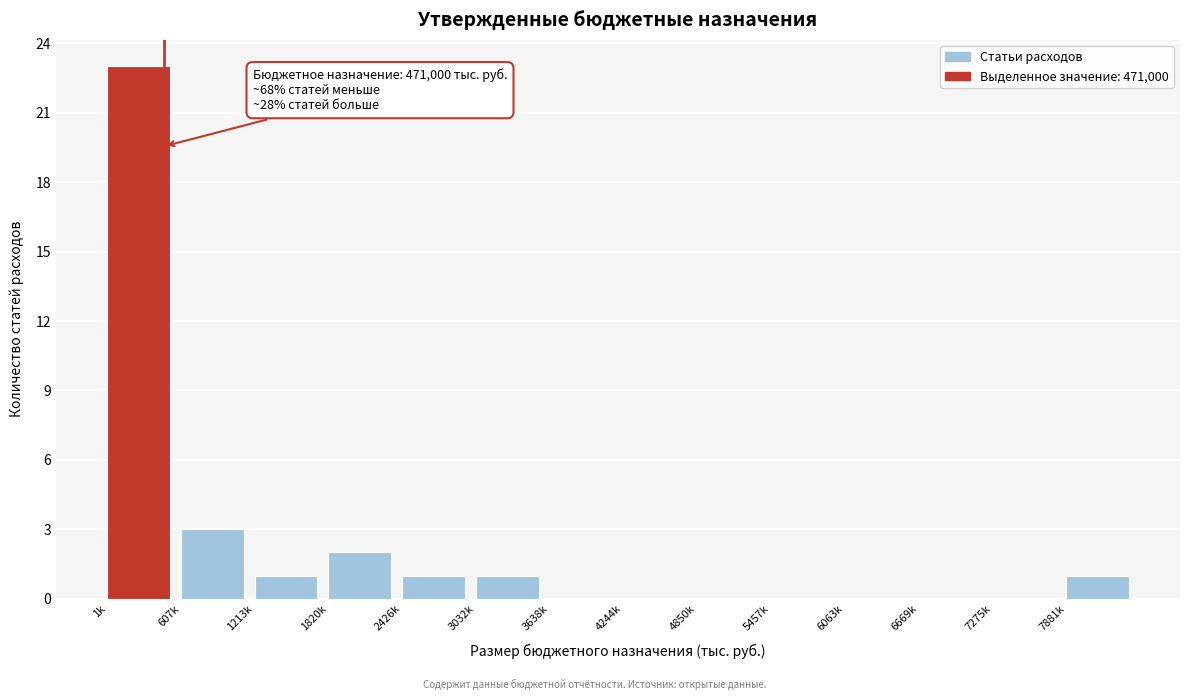

Reading left to right, list all the values displayed in this chart.

1k=23	607k=3	1213k=1	1820k=2	2426k=1	3032k=1	3638k=0	4244k=0	4850k=0	5457k=0	6063k=0	6669k=0	7275k=0	7881k=1